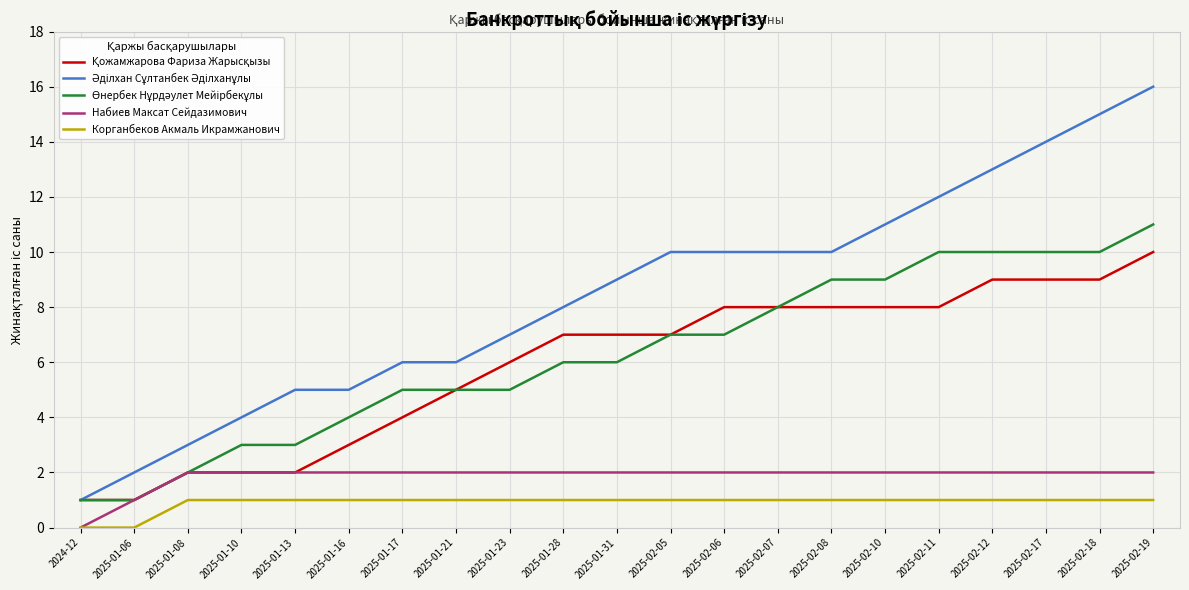

What is the total value across all series at 2025-02-07?

29